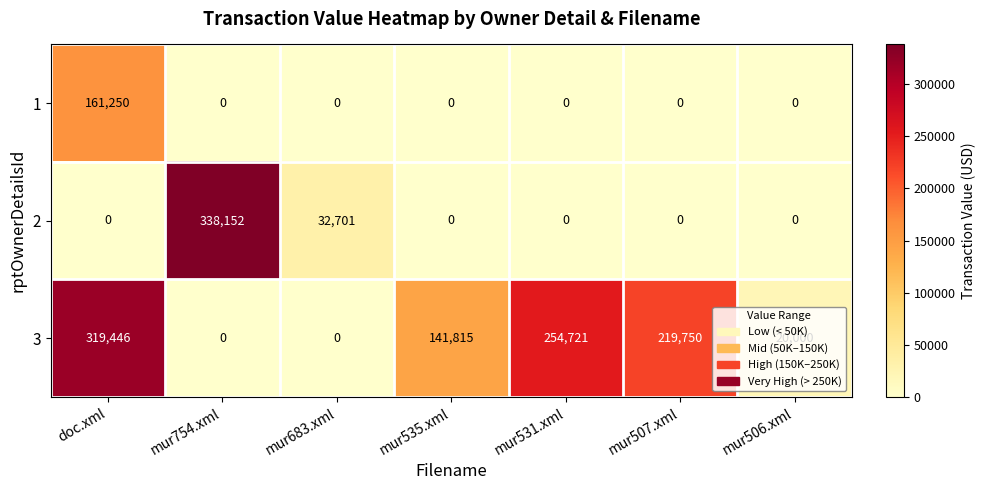

What is the difference between the highest and lowest values at doc.xml?

319446